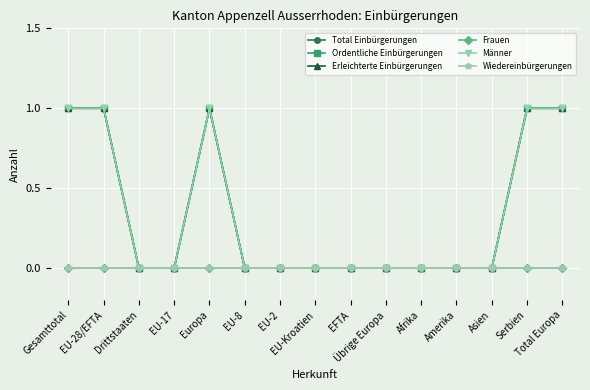

At which label is Frauen closest to 0?

Gesamttotal